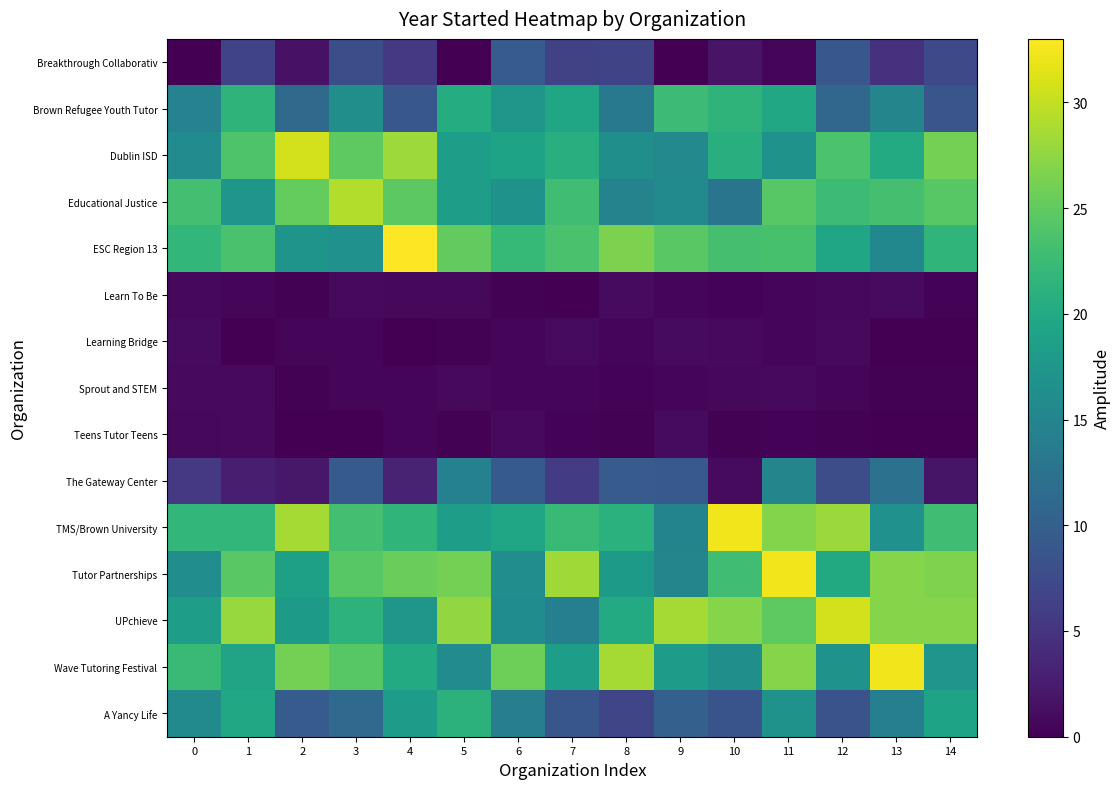

Reading left to right, what are all the values shown in this chart?

Breakthrough Collaborativ: 0=0.0	1=6.6	2=1.6	3=7.9	4=5.5	5=0.0	6=9.6	7=6.4	8=6.8	9=0.0	10=1.8	11=0.6	12=8.9	13=4.7	14=7.3
Brown Refugee Youth Tutor: 0=14.7	1=21.5	2=11.4	3=16.3	4=9.0	5=20.4	6=17.5	7=19.4	8=13.3	9=22.6	10=21.4	11=19.7	12=10.9	13=15.0	14=8.7
Dublin ISD: 0=15.9	1=23.9	2=30.7	3=24.8	4=28.1	5=18.5	6=19.2	7=20.6	8=16.4	9=15.6	10=20.7	11=17.0	12=23.7	13=20.2	14=26.1
Educational Justice: 0=23.2	1=17.4	2=25.2	3=29.2	4=24.7	5=18.5	6=17.0	7=22.9	8=14.8	9=15.7	10=12.8	11=24.5	12=22.6	13=23.3	14=24.4
ESC Region 13: 0=21.9	1=23.5	2=17.1	3=16.7	4=33.0	5=25.0	6=22.1	7=23.5	8=26.5	9=24.5	10=23.3	11=23.4	12=19.6	13=15.5	14=21.6
Learn To Be: 0=0.7	1=0.6	2=0.2	3=0.8	4=0.7	5=0.7	6=0.1	7=0.1	8=0.9	9=0.4	10=0.3	11=0.5	12=0.7	13=1.0	14=0.3
Learning Bridge: 0=0.9	1=0.0	2=0.6	3=0.6	4=0.1	5=0.1	6=0.4	7=1.0	8=0.6	9=0.9	10=0.8	11=0.5	12=0.8	13=0.0	14=0.1
Sprout and STEM: 0=0.8	1=0.8	2=0.2	3=0.5	4=0.6	5=0.9	6=0.6	7=0.4	8=0.4	9=0.4	10=0.7	11=0.9	12=0.5	13=0.2	14=0.2
Teens Tutor Teens: 0=0.7	1=0.8	2=0.1	3=0.1	4=0.6	5=0.1	6=0.8	7=0.3	8=0.1	9=0.9	10=0.2	11=0.3	12=0.2	13=0.1	14=0.0
The Gateway Center: 0=5.5	1=2.7	2=2.1	3=9.4	4=3.1	5=14.5	6=9.3	7=5.8	8=9.4	9=9.2	10=0.9	11=15.0	12=7.8	13=12.3	14=1.8
TMS/Brown University: 0=21.8	1=21.9	2=28.6	3=23.1	4=21.6	5=18.5	6=19.5	7=22.3	8=21.1	9=14.9	10=32.2	11=26.9	12=28.0	13=16.6	14=22.8
Tutor Partnerships: 0=16.2	1=24.6	2=18.8	3=24.4	4=25.4	5=26.1	6=16.2	7=28.3	8=18.0	9=15.1	10=22.9	11=32.2	12=20.1	13=27.0	14=26.7
UPchieve: 0=18.4	1=27.9	2=18.0	3=21.3	4=17.4	5=27.6	6=16.1	7=14.3	8=20.1	9=28.5	10=27.0	11=24.8	12=30.7	13=27.0	14=27.0
Wave Tutoring Festival: 0=22.3	1=19.3	2=26.1	3=24.5	4=20.1	5=16.0	6=25.7	7=18.5	8=28.6	9=18.1	10=16.4	11=27.0	12=16.8	13=32.2	14=17.2
A Yancy Life: 0=15.6	1=19.7	2=9.6	3=11.3	4=18.3	5=21.2	6=14.1	7=8.8	8=6.8	9=10.1	10=8.6	11=16.8	12=8.5	13=14.2	14=19.2